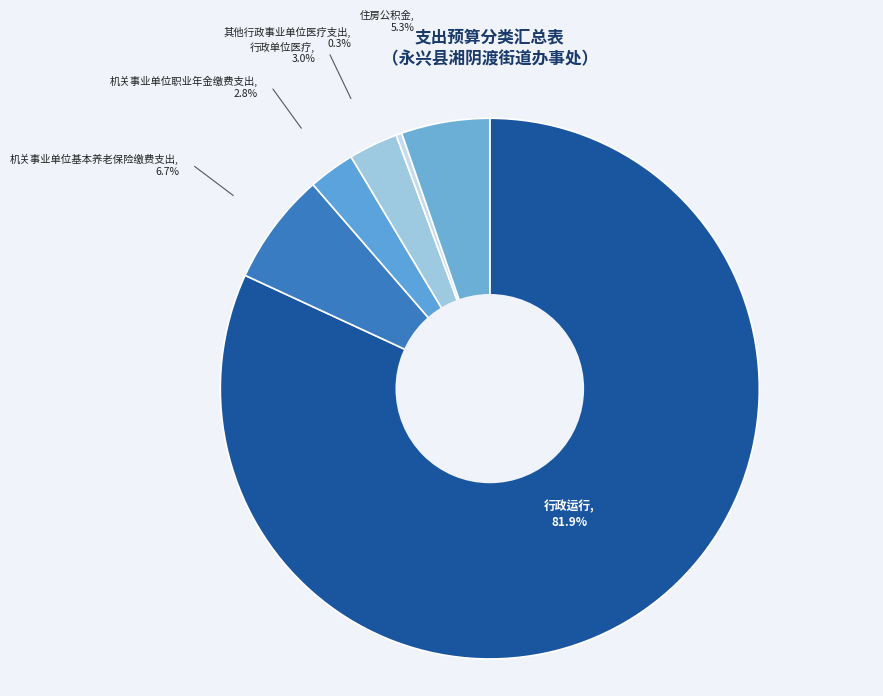

Which category has the smallest portion of the pie?

其他行政事业单位医疗支出